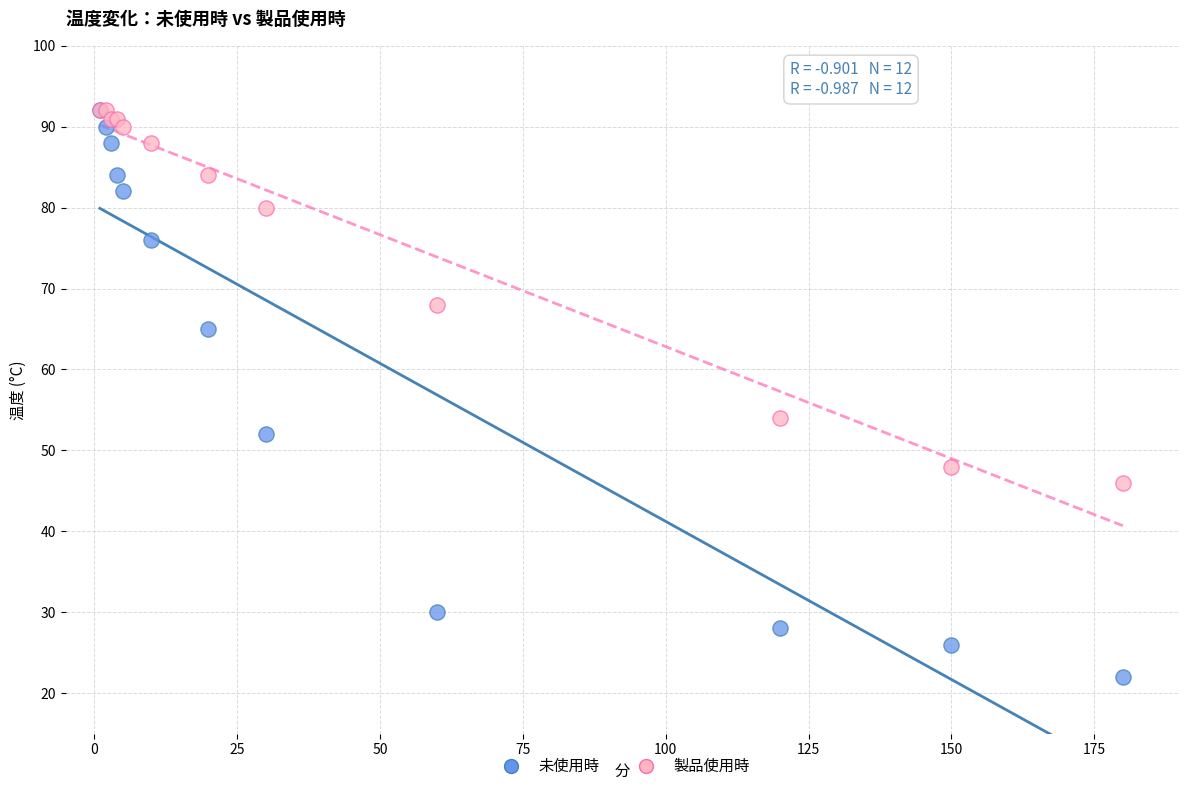

Which series has the widest spread of Y values?

未使用時